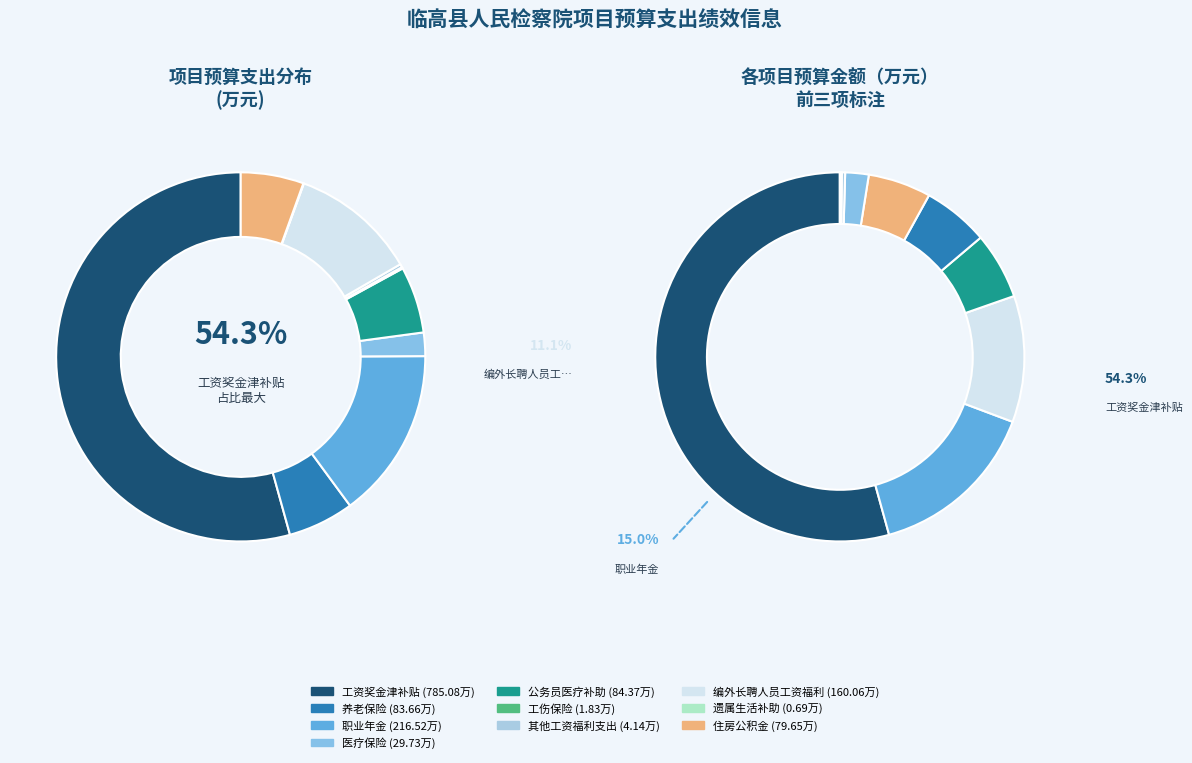

Combined, what portion of the pie is 职业年金 and 养老保险?

20.8%